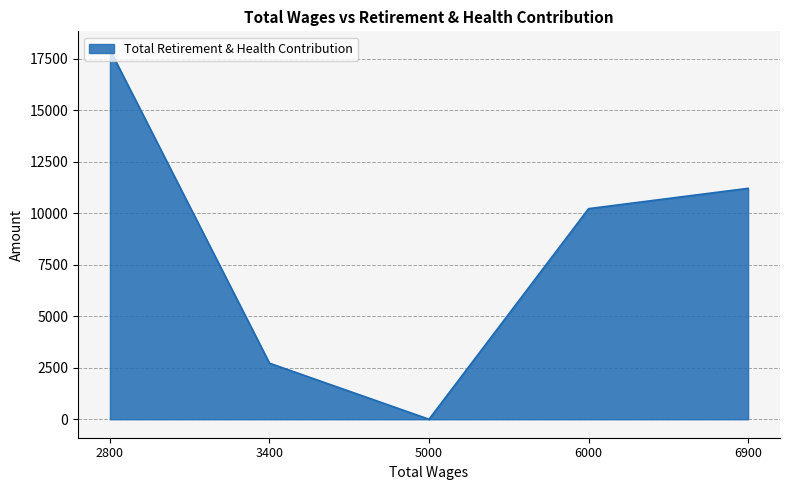

Reading left to right, what are all the values shown in this chart?

17933	2721	0	10222	11209